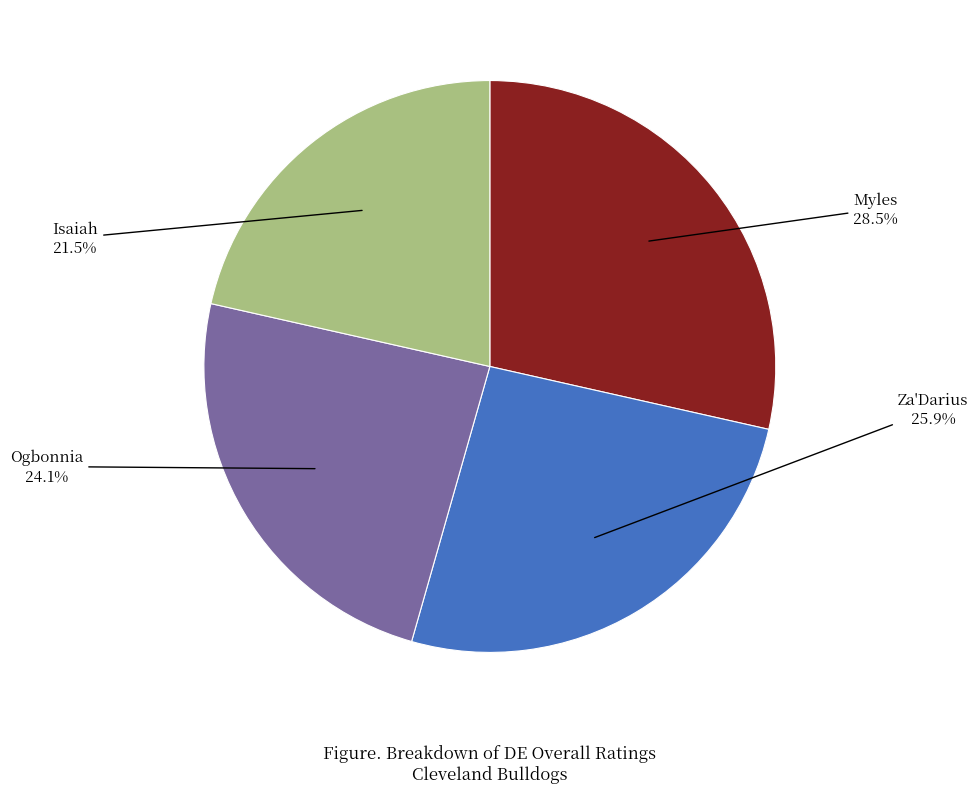

How many slices are in this pie chart?

4